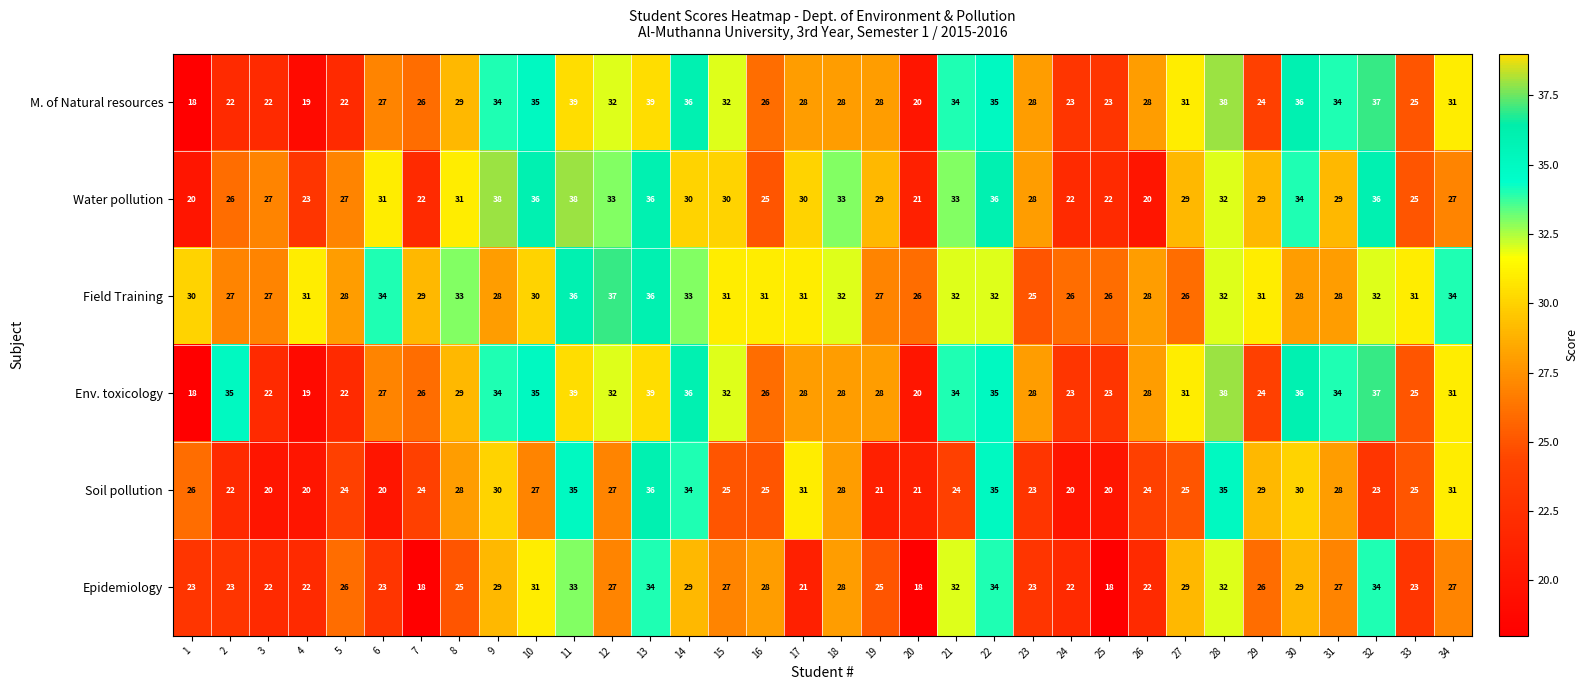

Between 6 and 11, which series saw the biggest shift?

Soil pollution